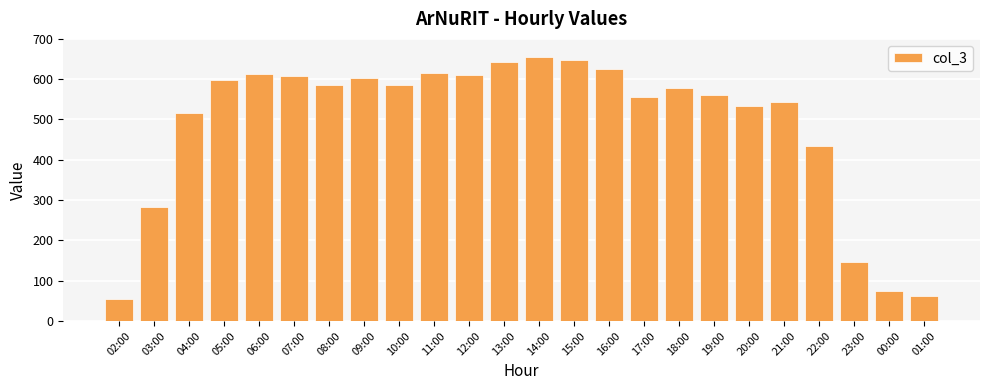

Count the number of data series in this chart.

1